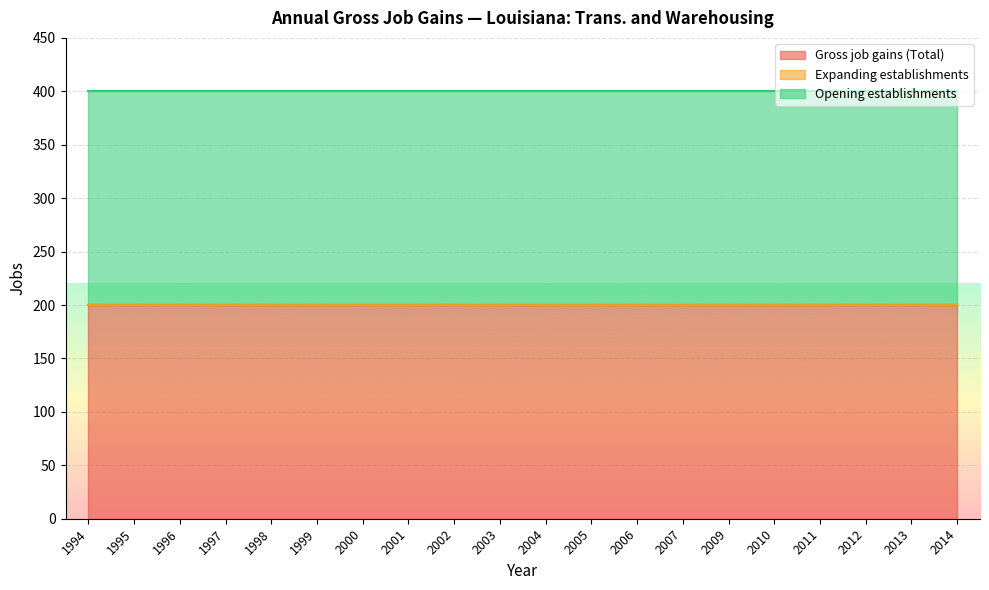

Which series has the largest range (max minus min)?

Gross job gains (Total)